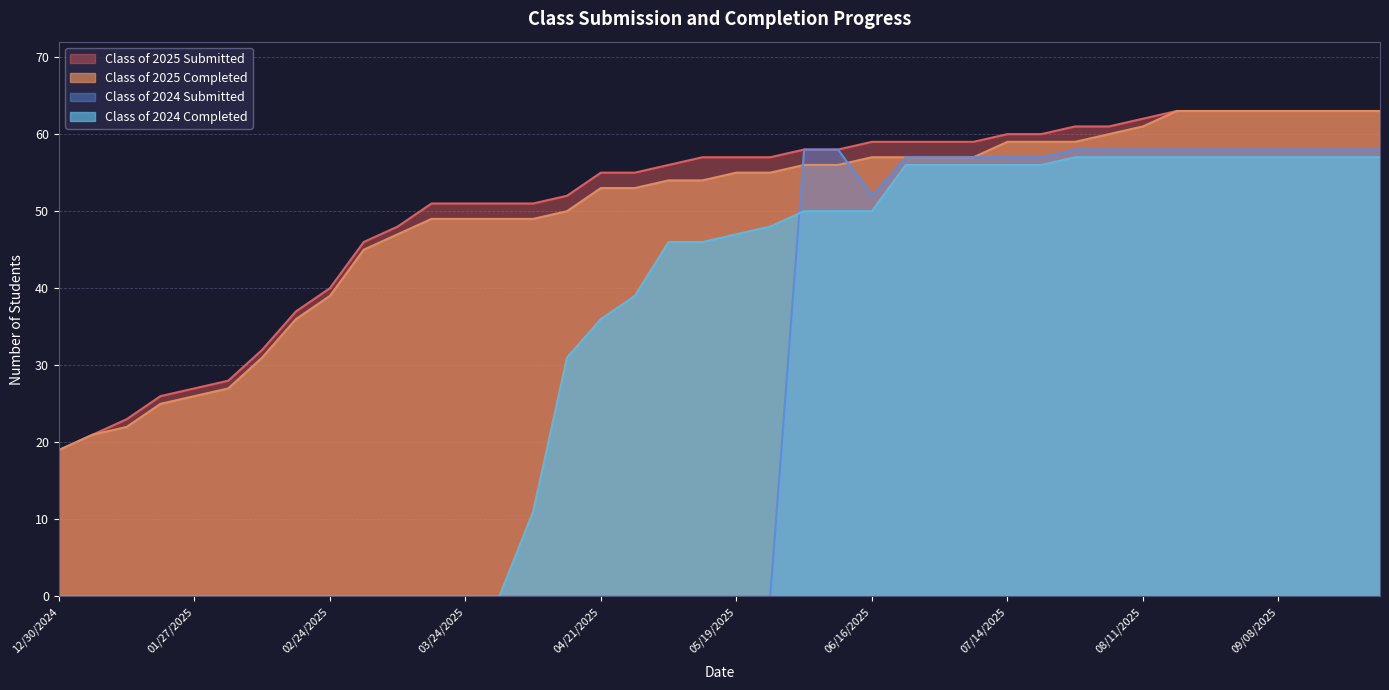

The Class of 2024 Submitted series shows 52 at 06/16/2025. True or false?

True